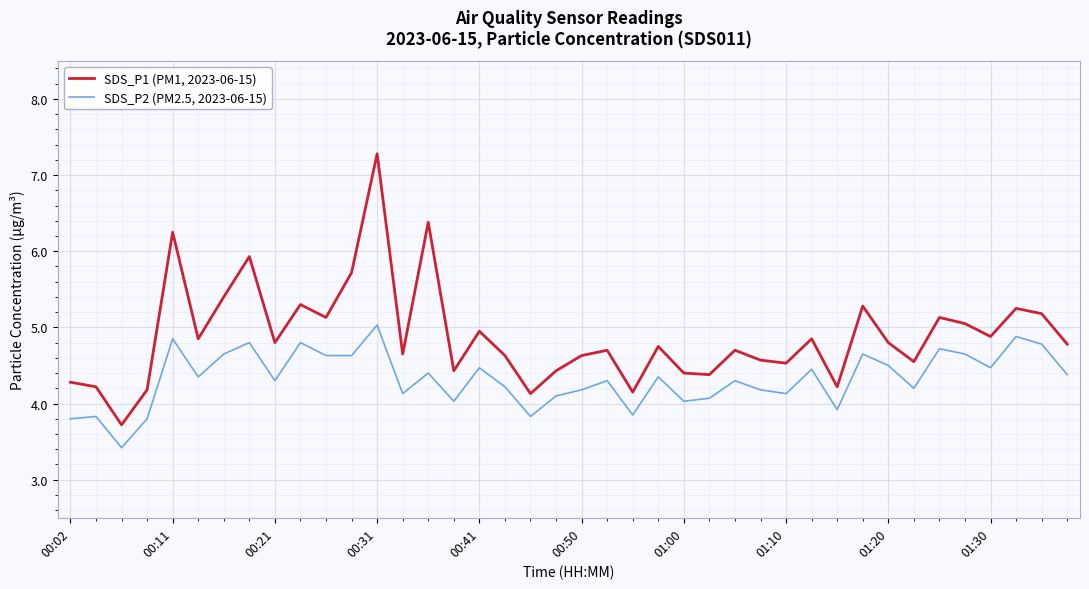

List the series in order of their overall mean, lowest first.

SDS_P2 (PM2.5, 2023-06-15), SDS_P1 (PM1, 2023-06-15)